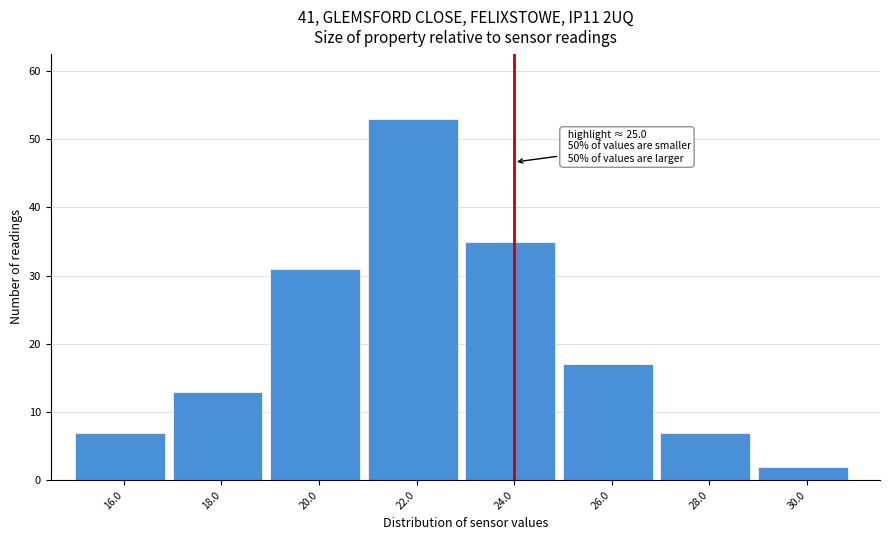

Reading left to right, list all the values displayed in this chart.

16.0=7	18.0=13	20.0=31	22.0=53	24.0=35	26.0=17	28.0=7	30.0=2